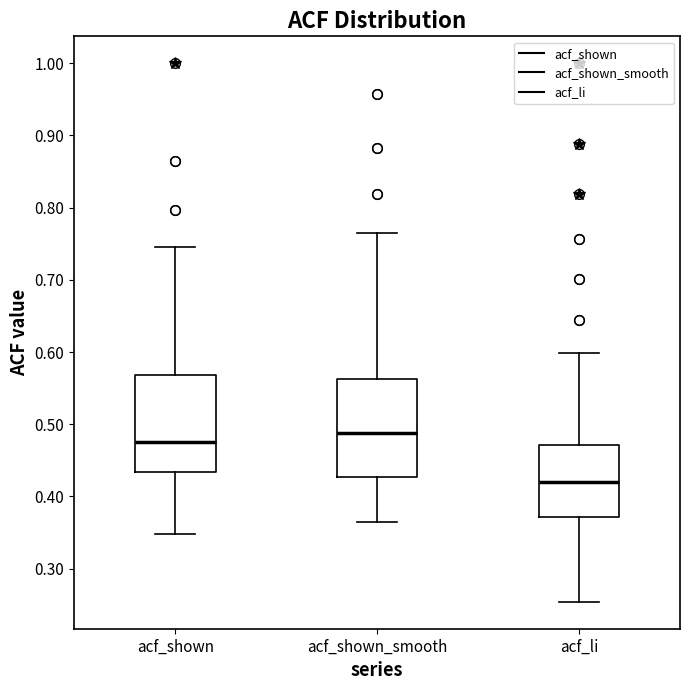

Which box has the highest median line?

acf_shown_smooth